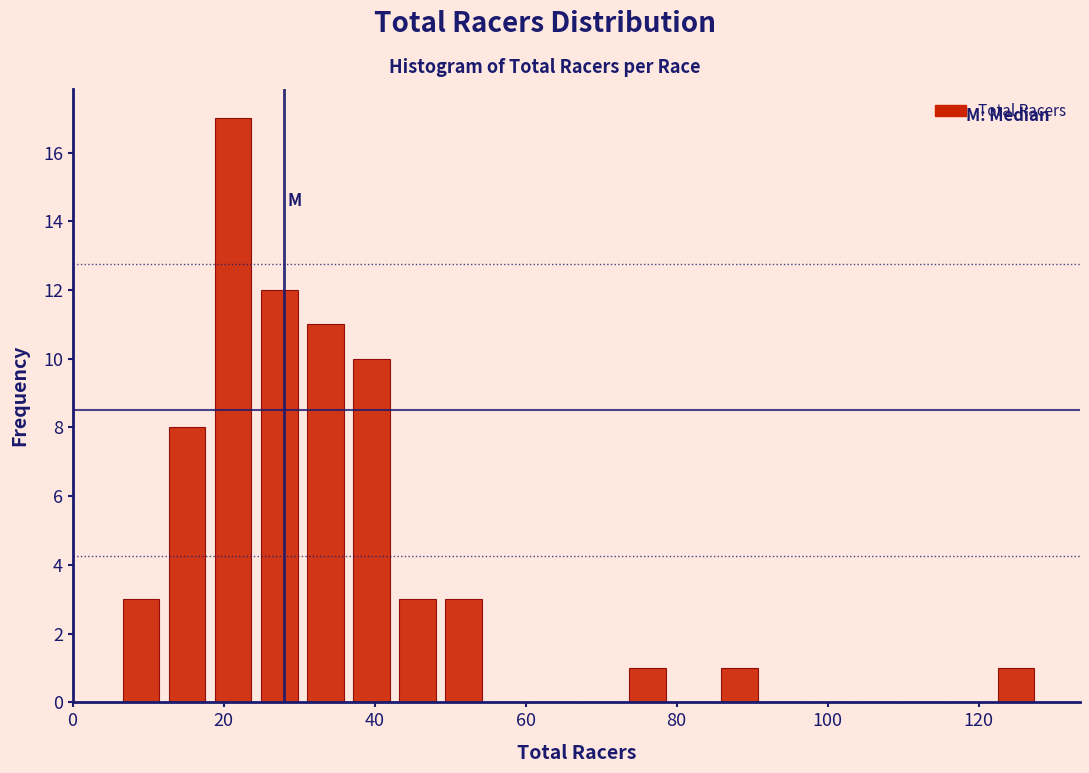

Read against the x-axis, roughly where is the centre of the tallest bar?

22